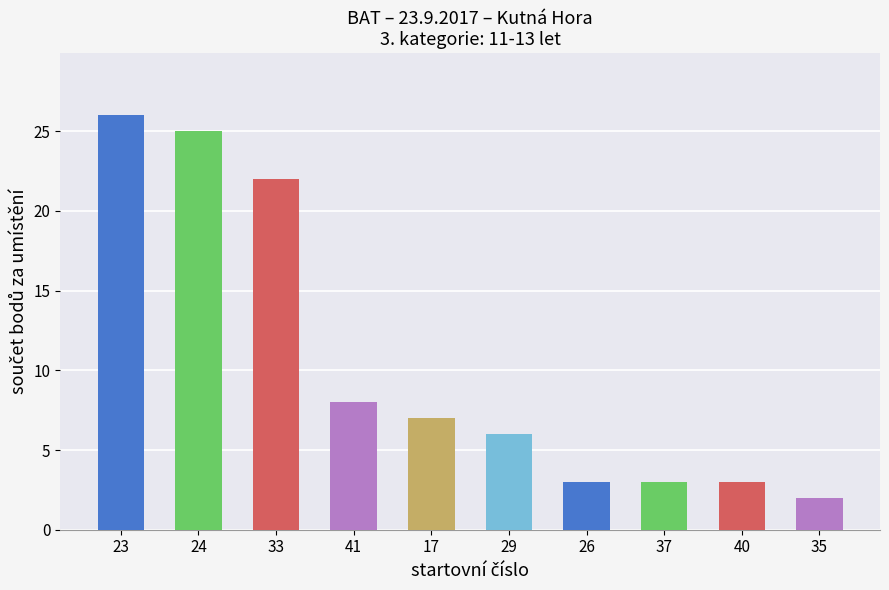

What is the ratio of the value at 40 to the value at 33?

0.1